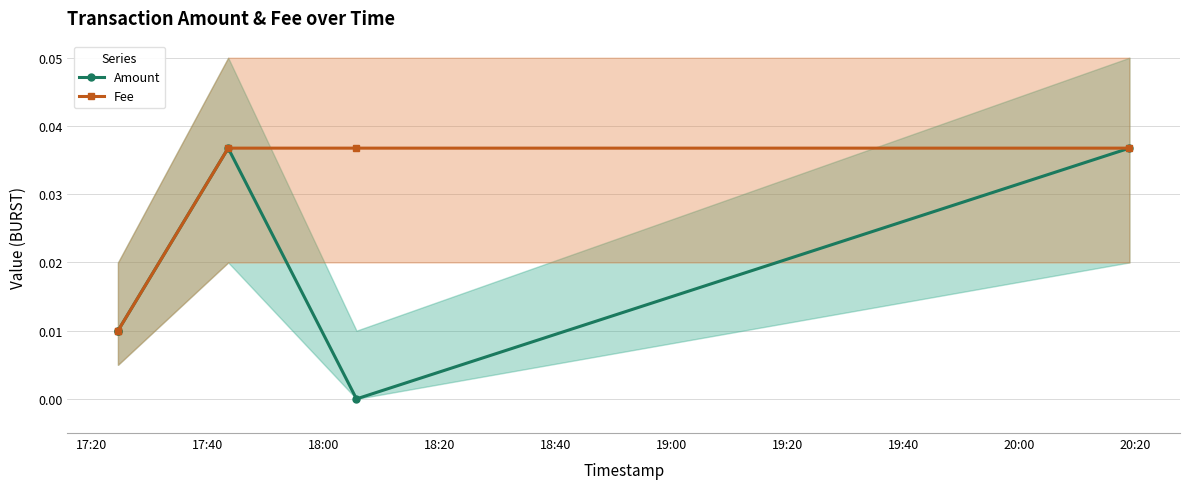

What are all the series names shown in the legend?

Amount, Fee